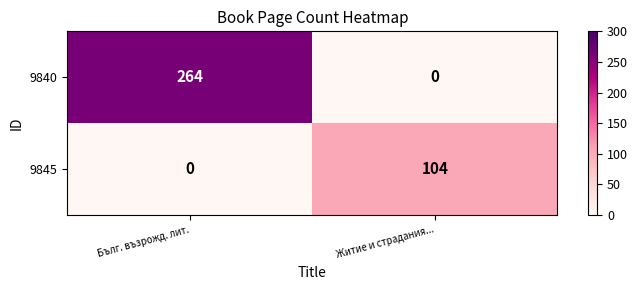

Reading left to right, what are all the values shown in this chart?

9840: Бълг. възрожд. лит.=264	Житие и страдания...=0
9845: Бълг. възрожд. лит.=0	Житие и страдания...=104